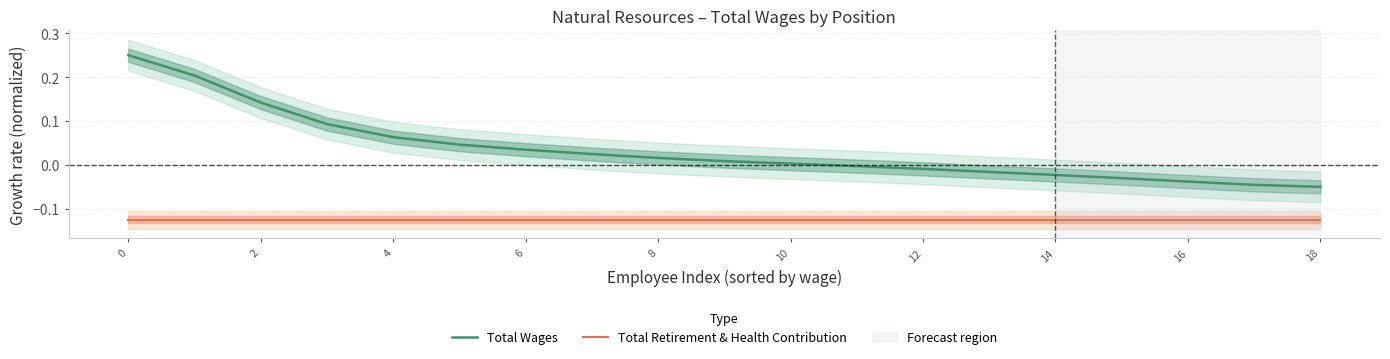

Between 14 and 10, which is larger?

10